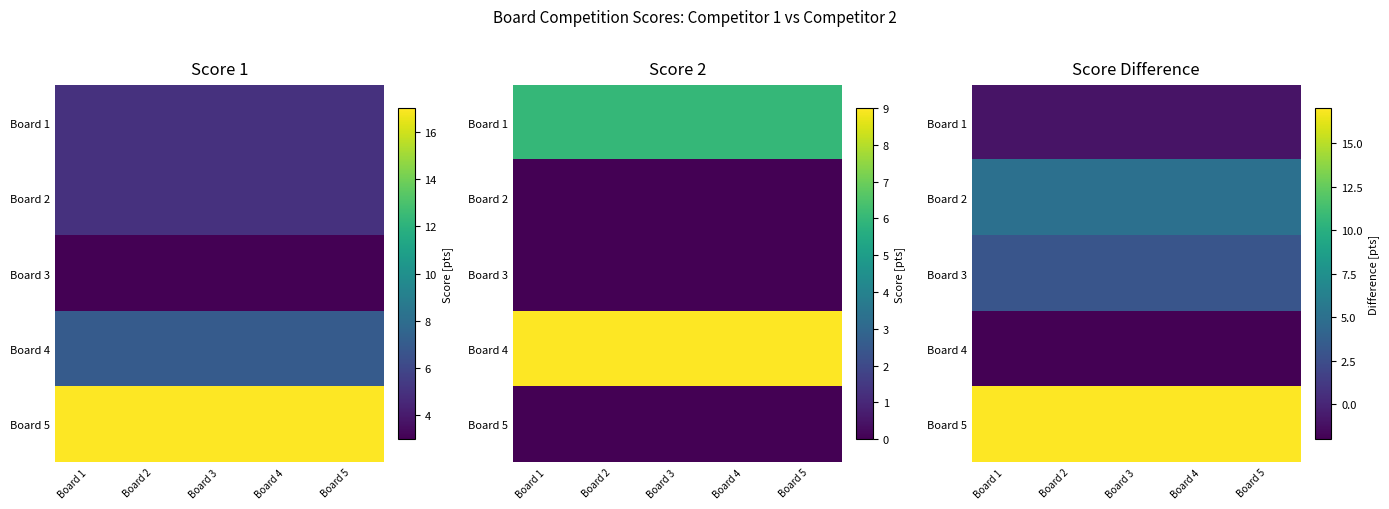

Which series has the largest total across all categories?

Board 5